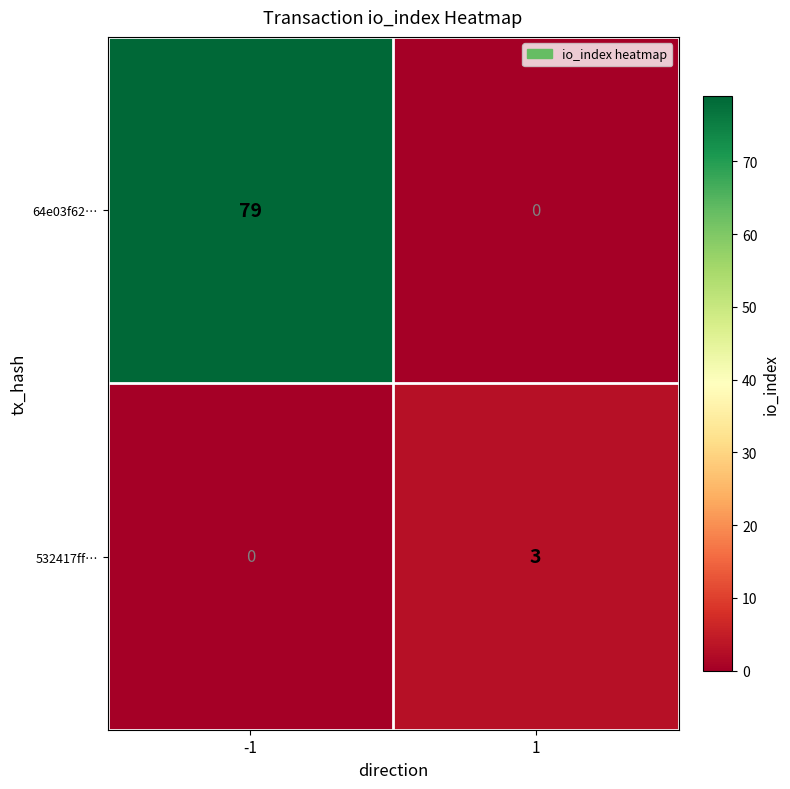

Reading left to right, extract all data points from this chart.

64e03f62…: -1=79	1=0
532417ff…: -1=0	1=3